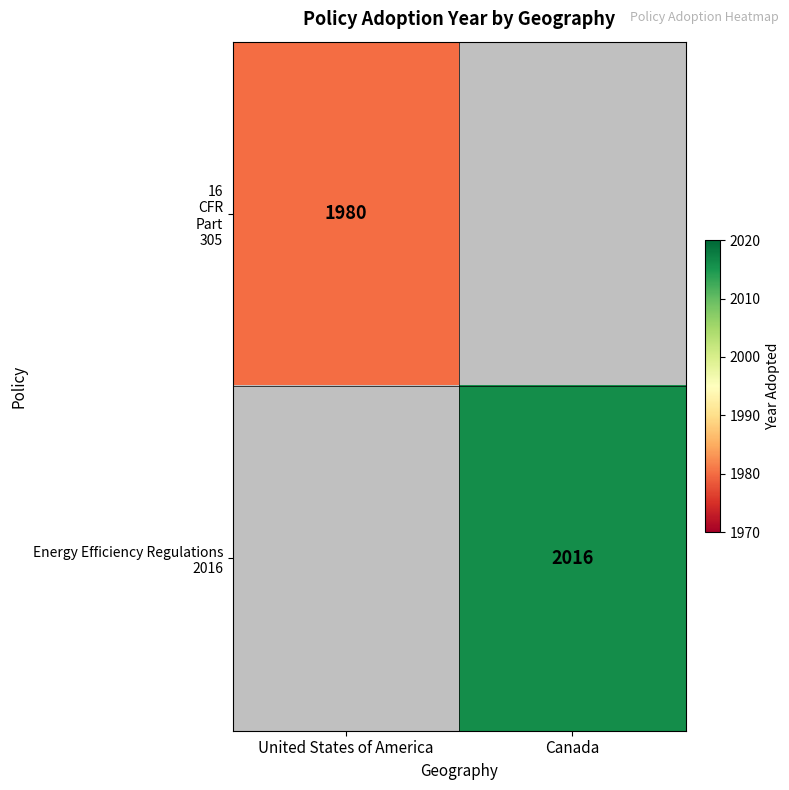

What is the smallest value displayed?

1980.0